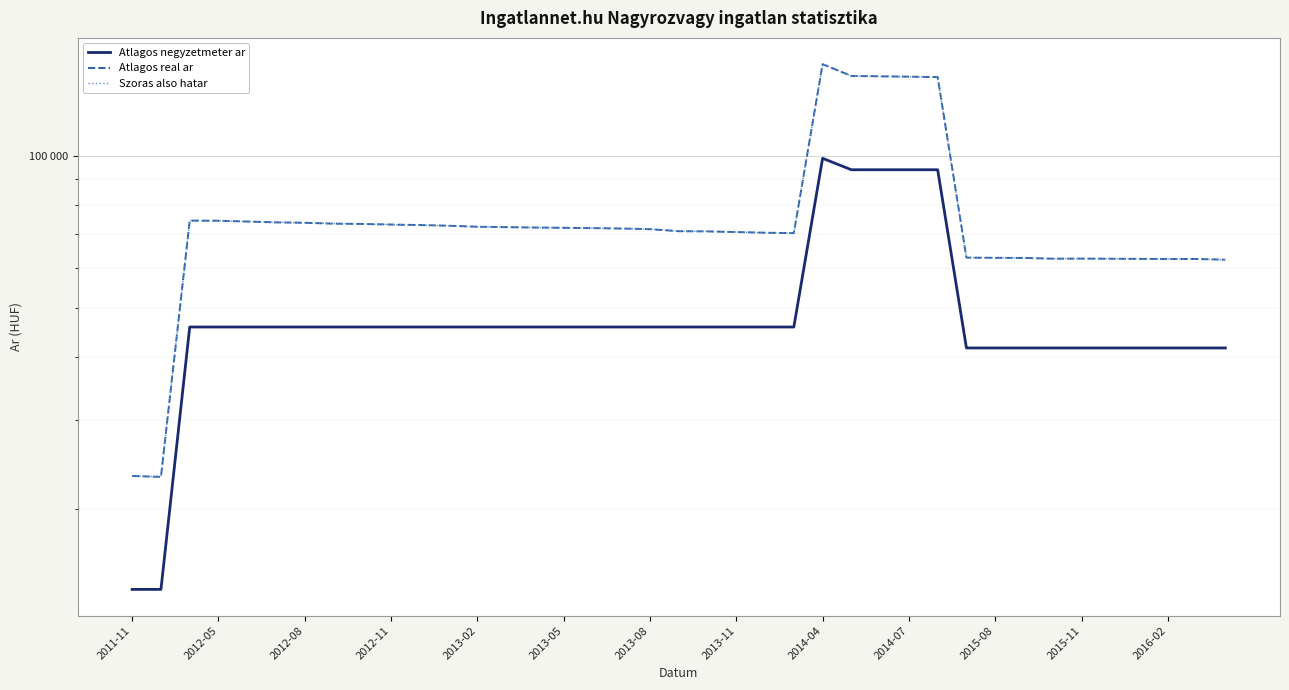

What is the sum of all Atlagos real ar values?

2989038